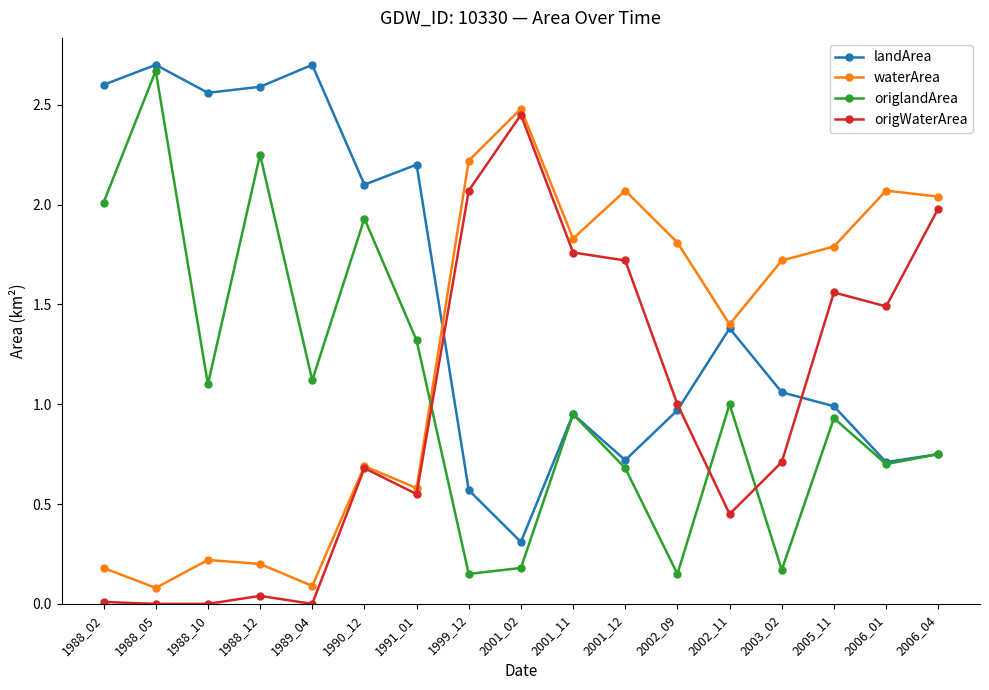

How many interior local peaks does the landArea series have?

5